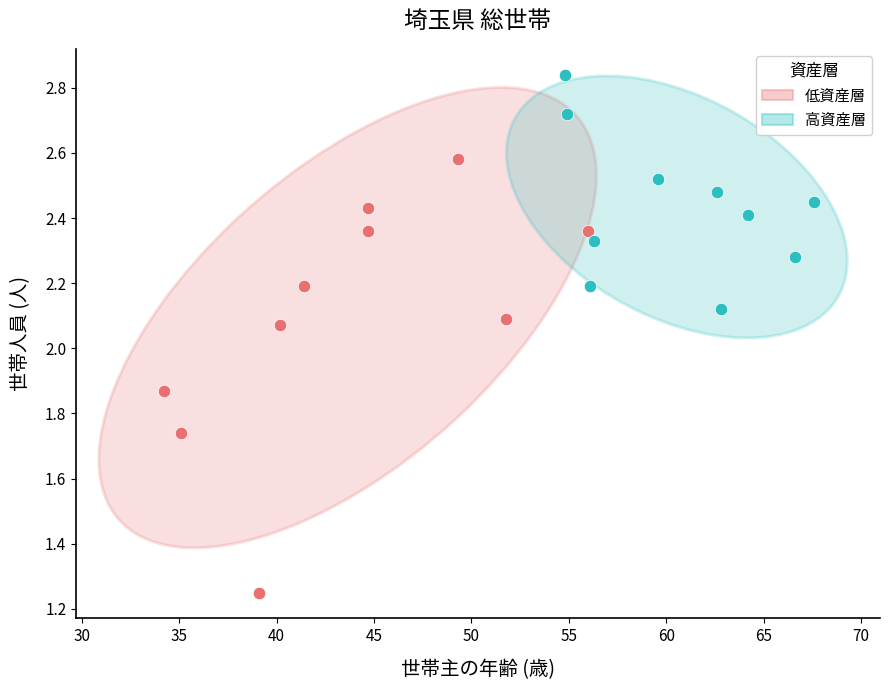

Which series has the widest spread of Y values?

低資産層